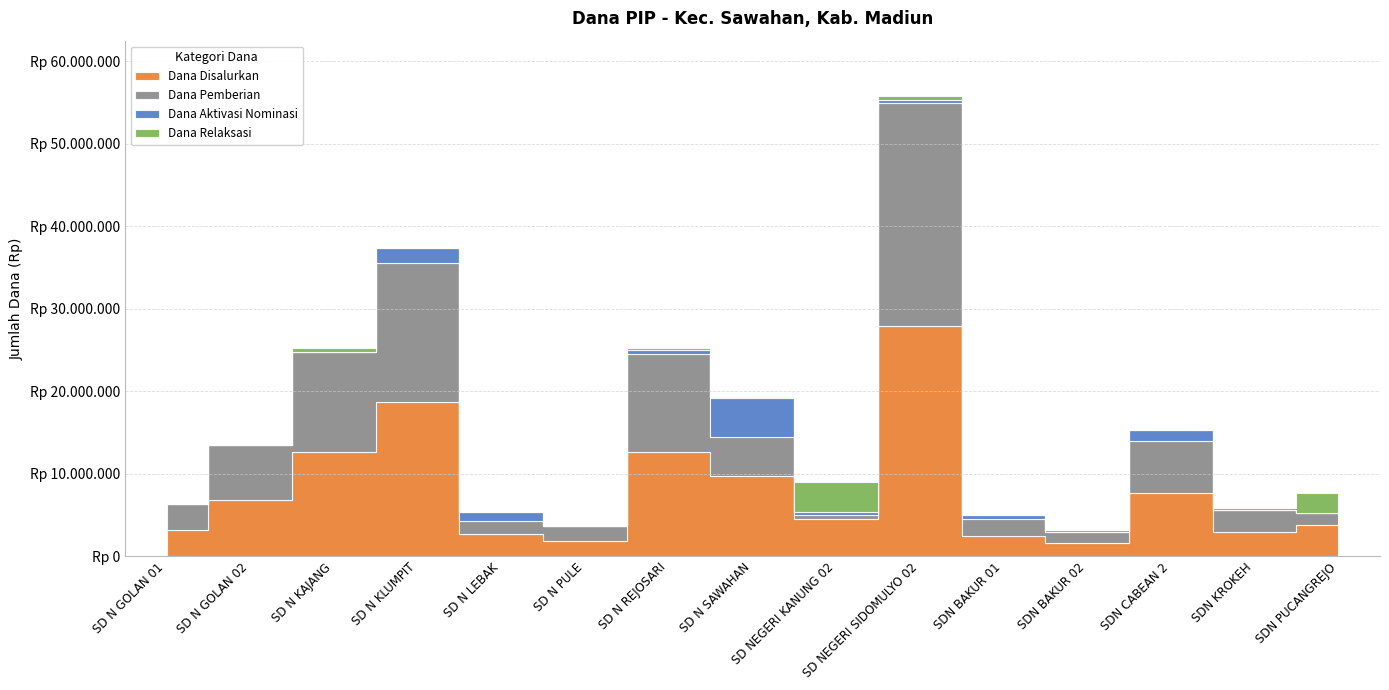

What is the sum of all Dana Pemberian values?

100125000